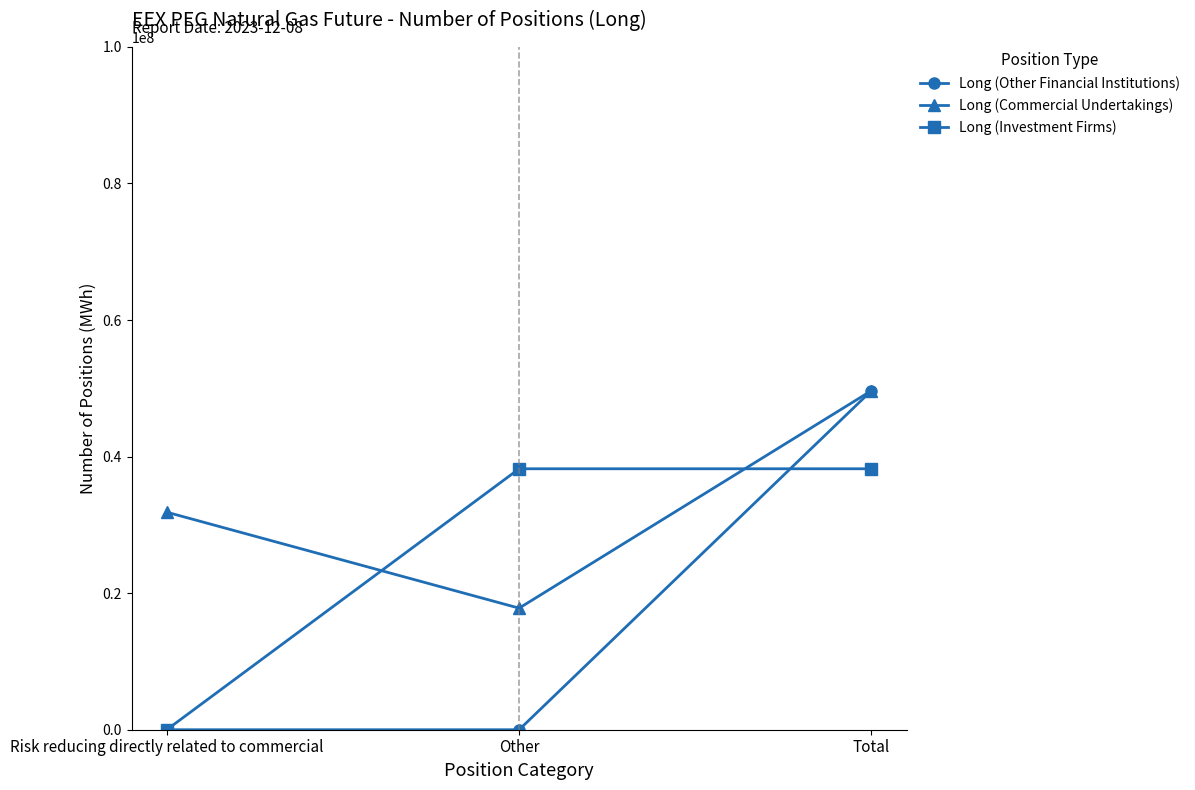

What is the greatest value displayed?

49660416